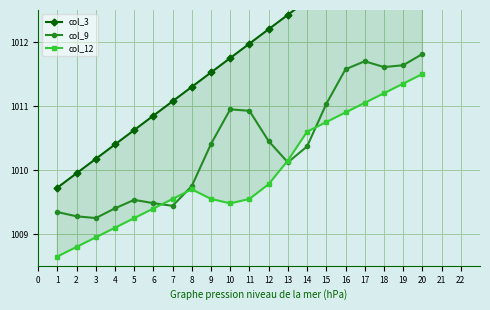

True or false: col_12 has more than 1 points higher than both neighbors.

False